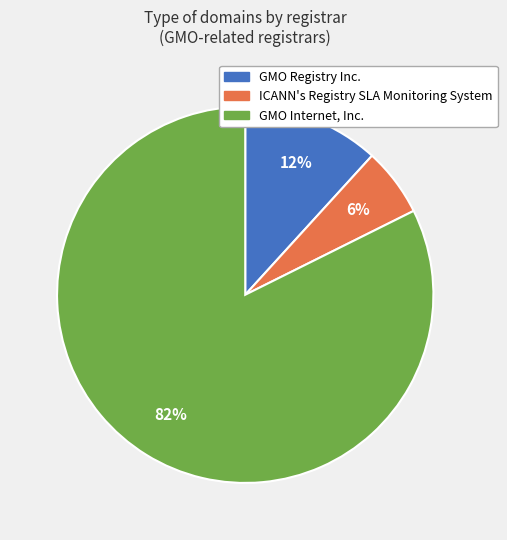

To the nearest percent, what portion does ICANN's Registry SLA Monitoring System represent?

6%